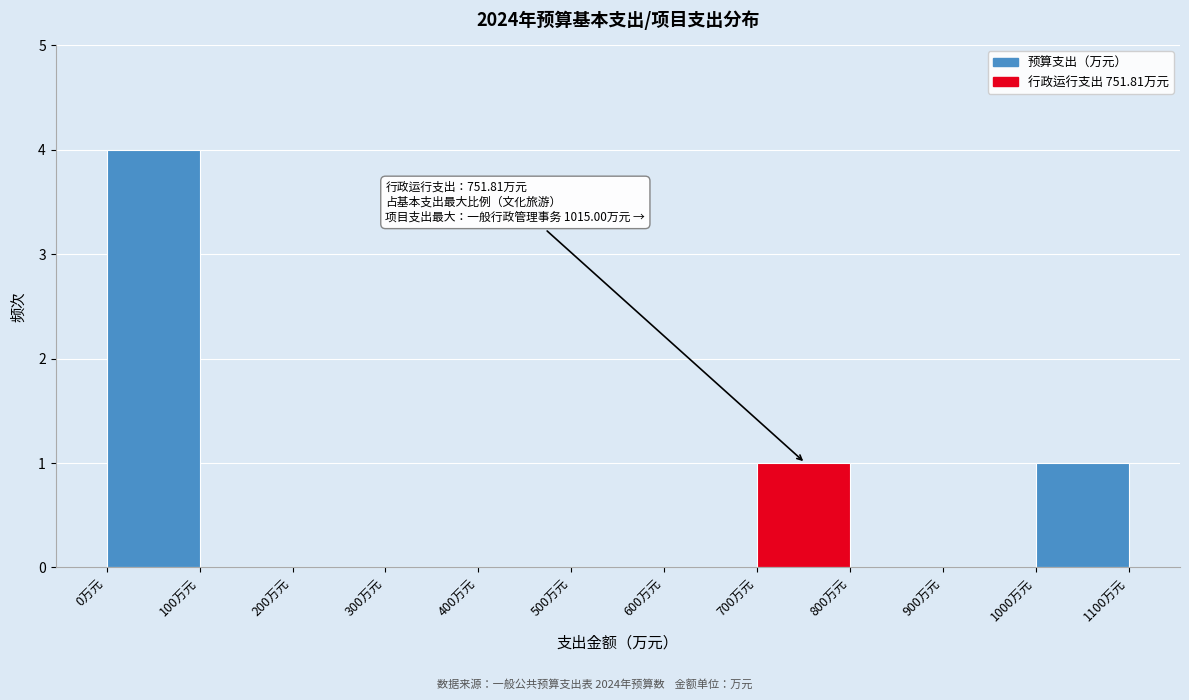

Over which range of the x-axis is the bar tallest?

0 to 100